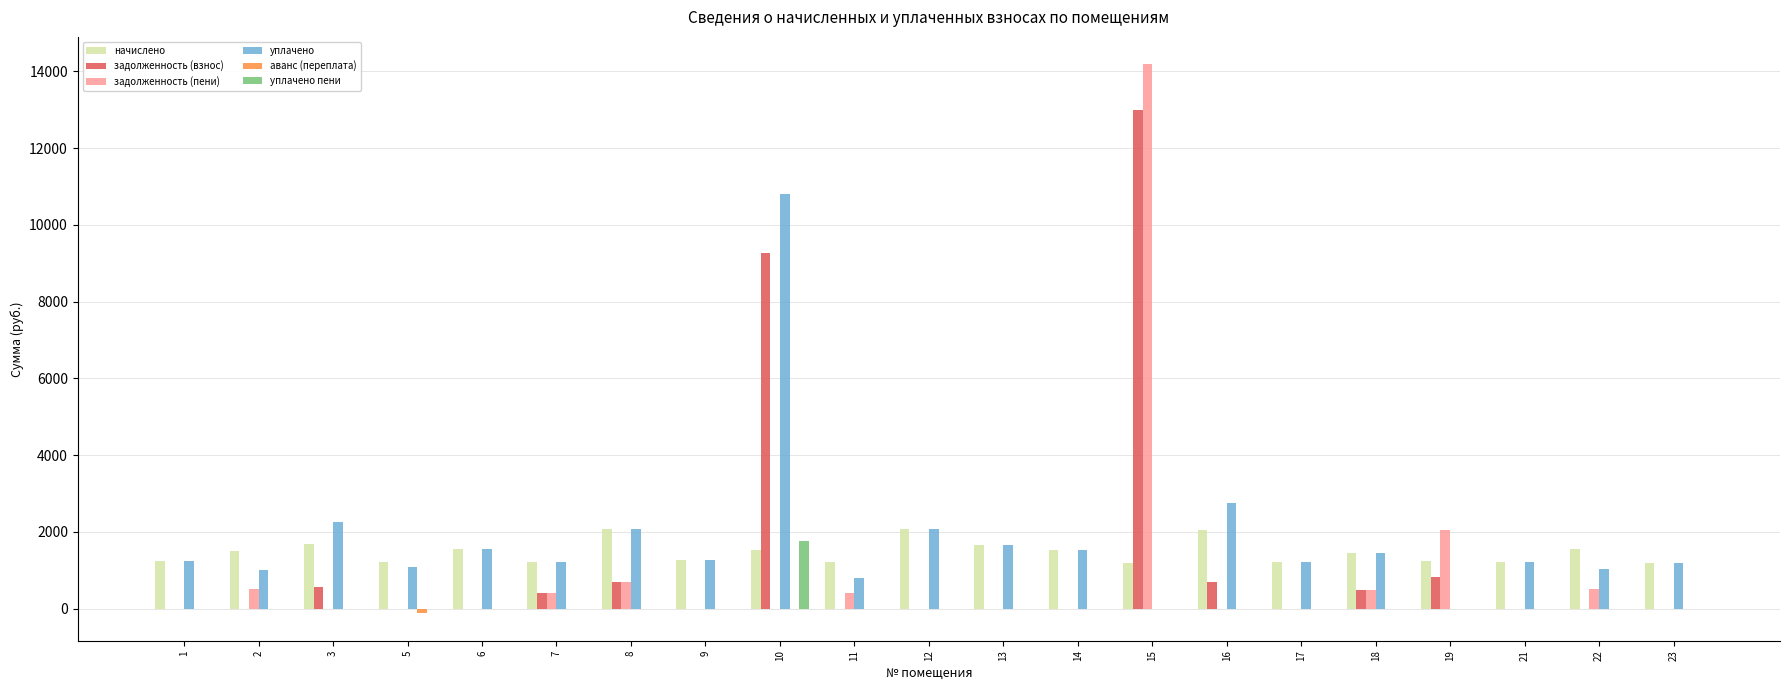

What is the greatest value displayed?

14181.1